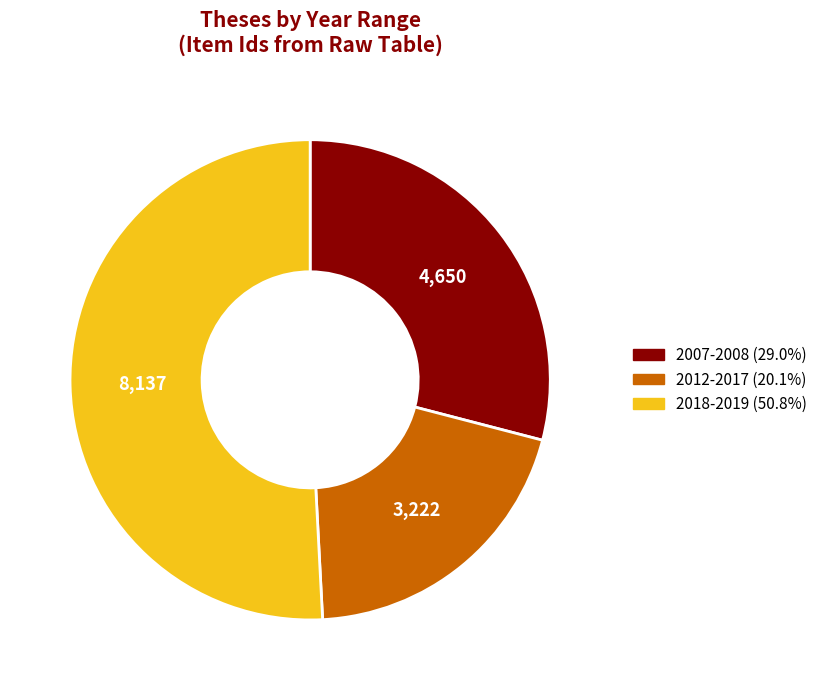

Is there any slice that represents more than half of the pie?

Yes